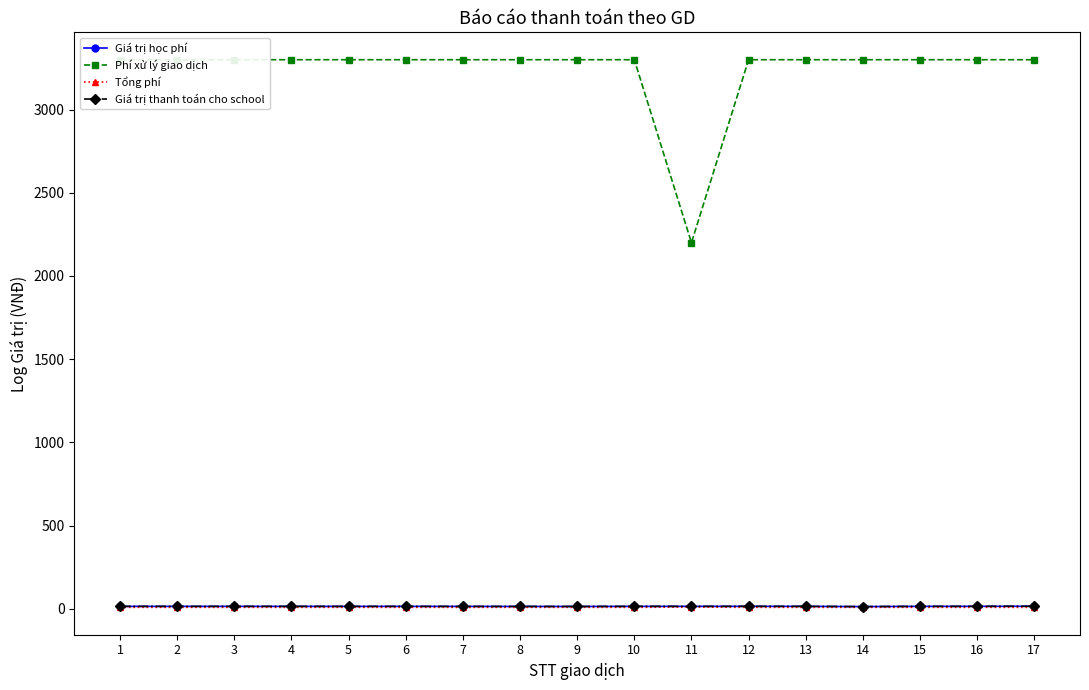

True or false: Giá trị học phí and Phí xử lý giao dịch cross at least once.

False